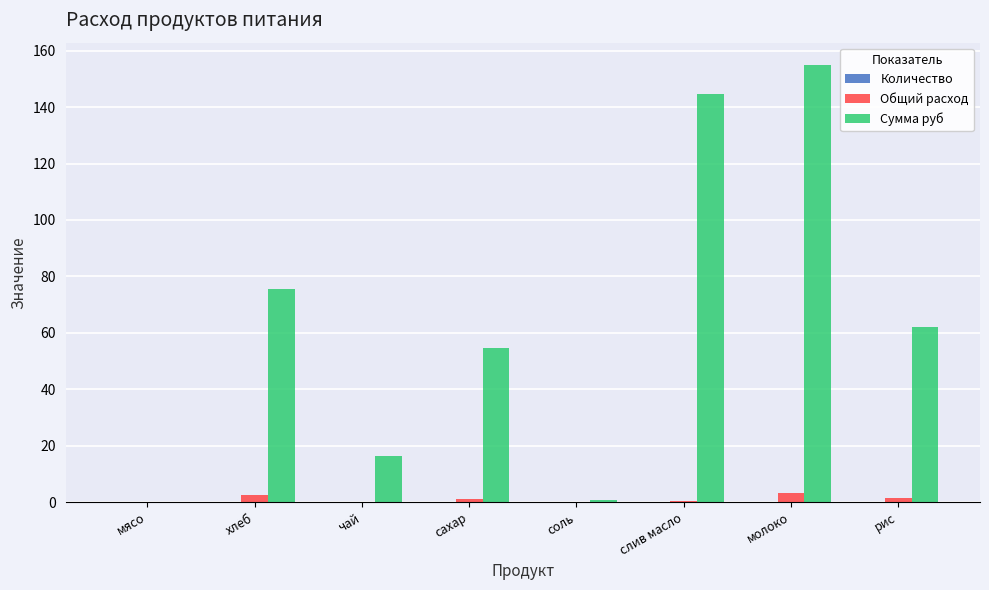

What is the sum of all Общий расход values?

8.7